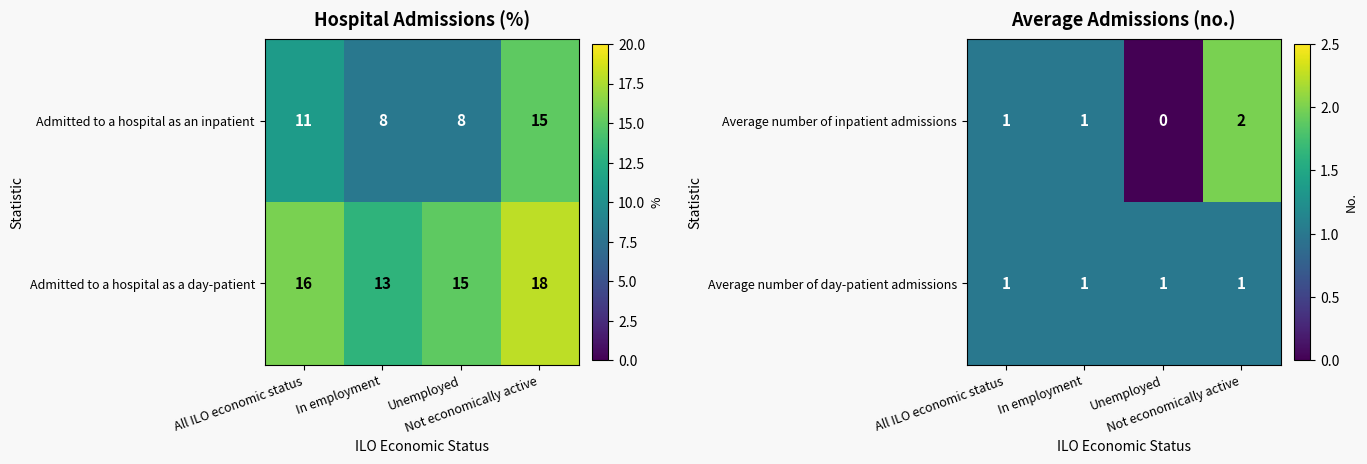

What is the difference between the maximum and minimum values in the Average number of inpatient admissions series?

2